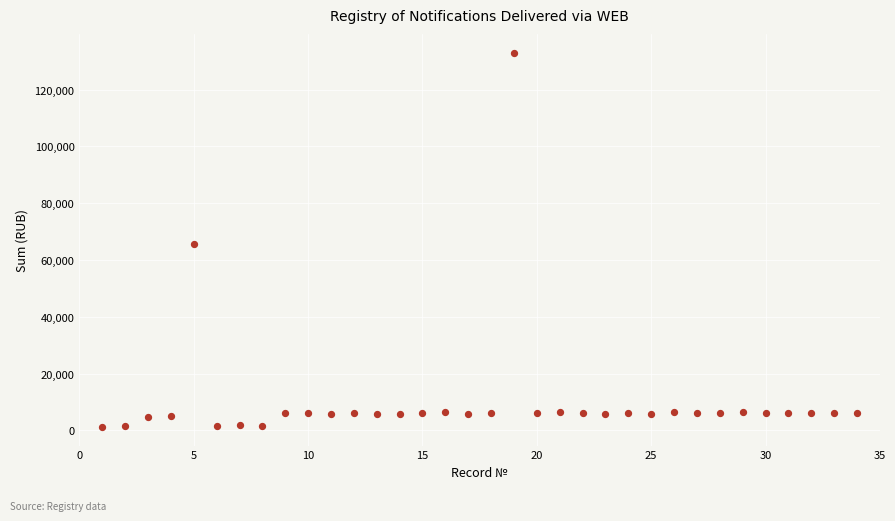

What Y value in the scatter plot is closest to 67122?

65629.6